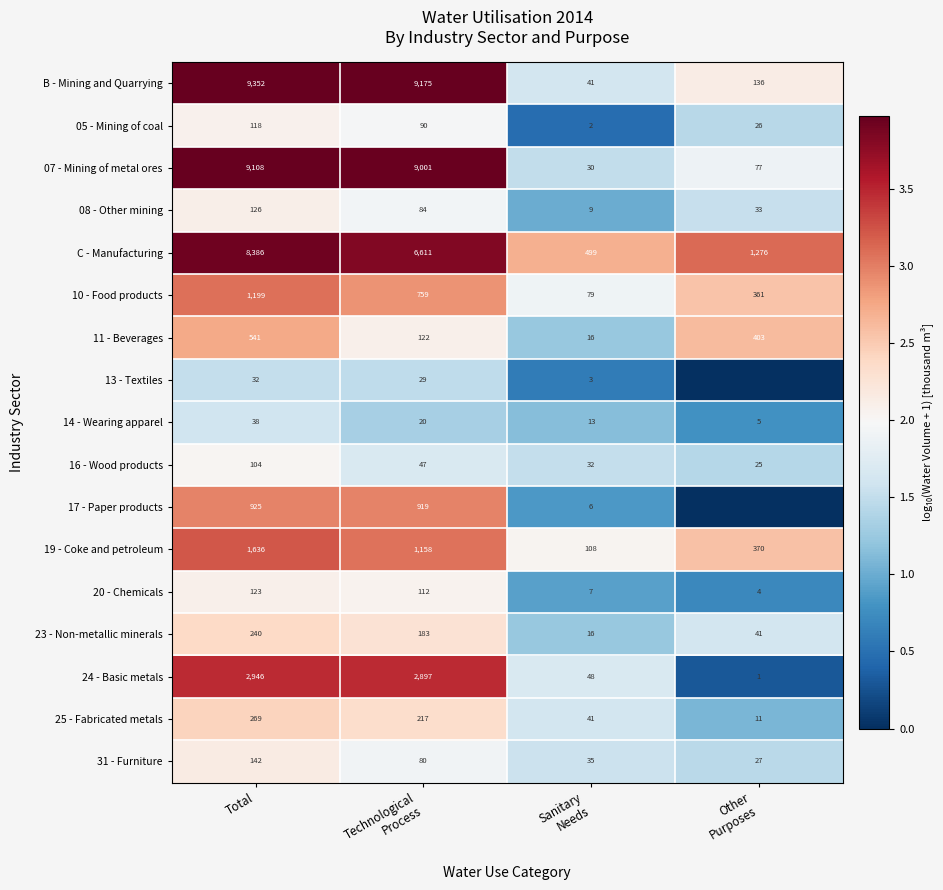

At which label does 07 - Mining of metal ores first exceed 9001?

Total